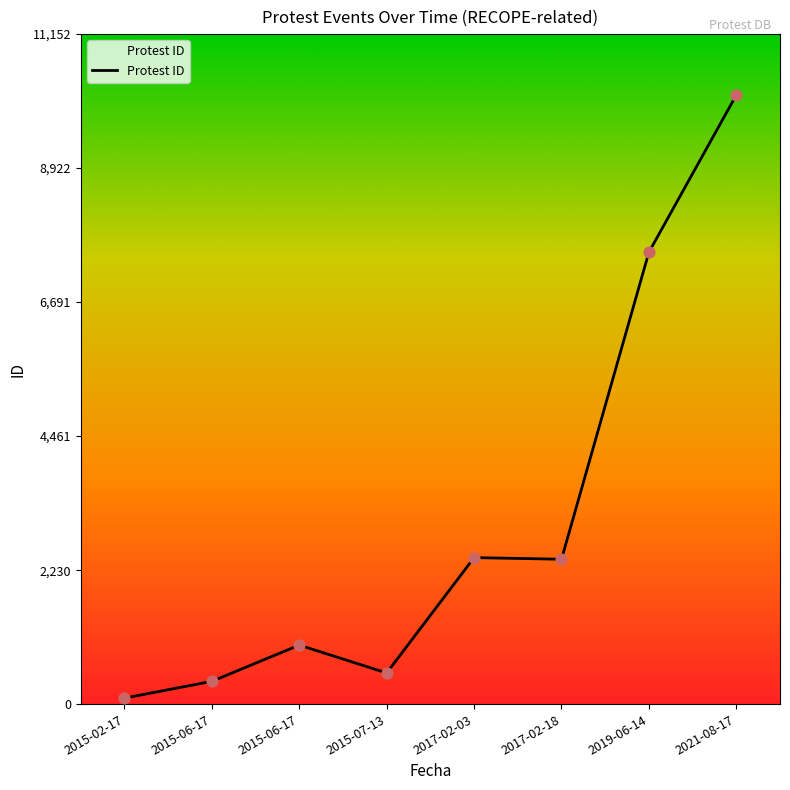

Count the number of categories in the chart.

8